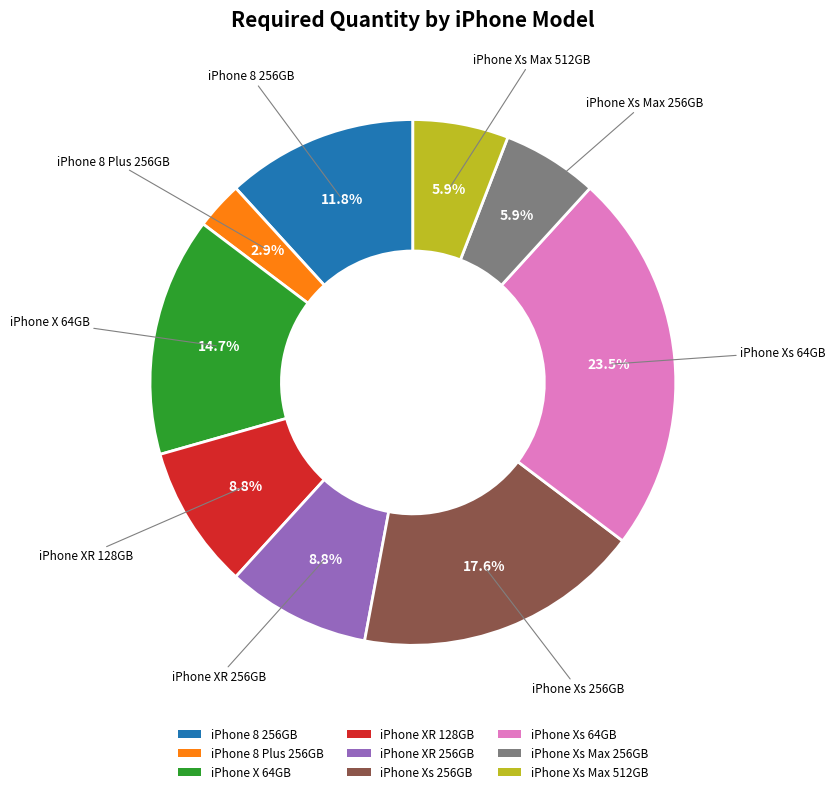

Which has a higher value, iPhone Xs 64GB or iPhone Xs 256GB?

iPhone Xs 64GB